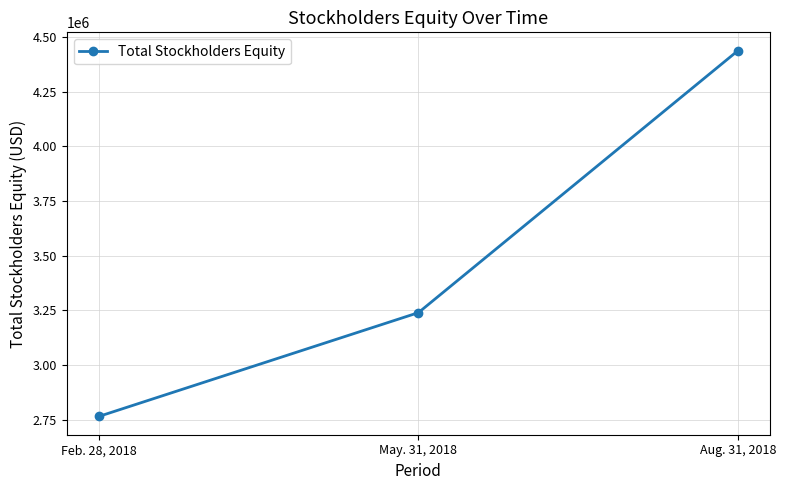

What is the approximate value at May. 31, 2018?

3239007